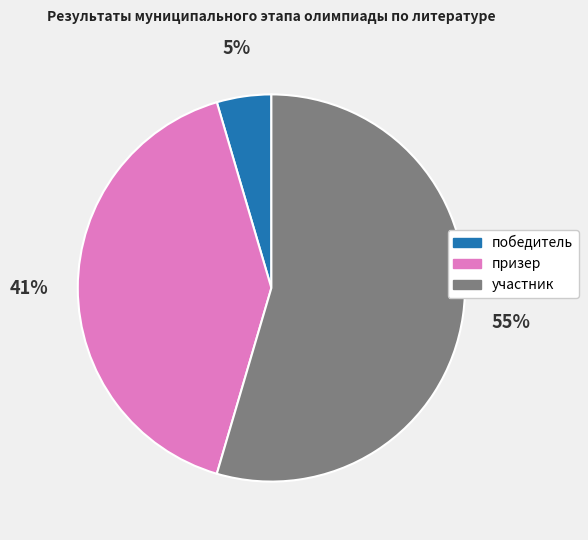

Combined, do участник and победитель account for over 50%?

Yes